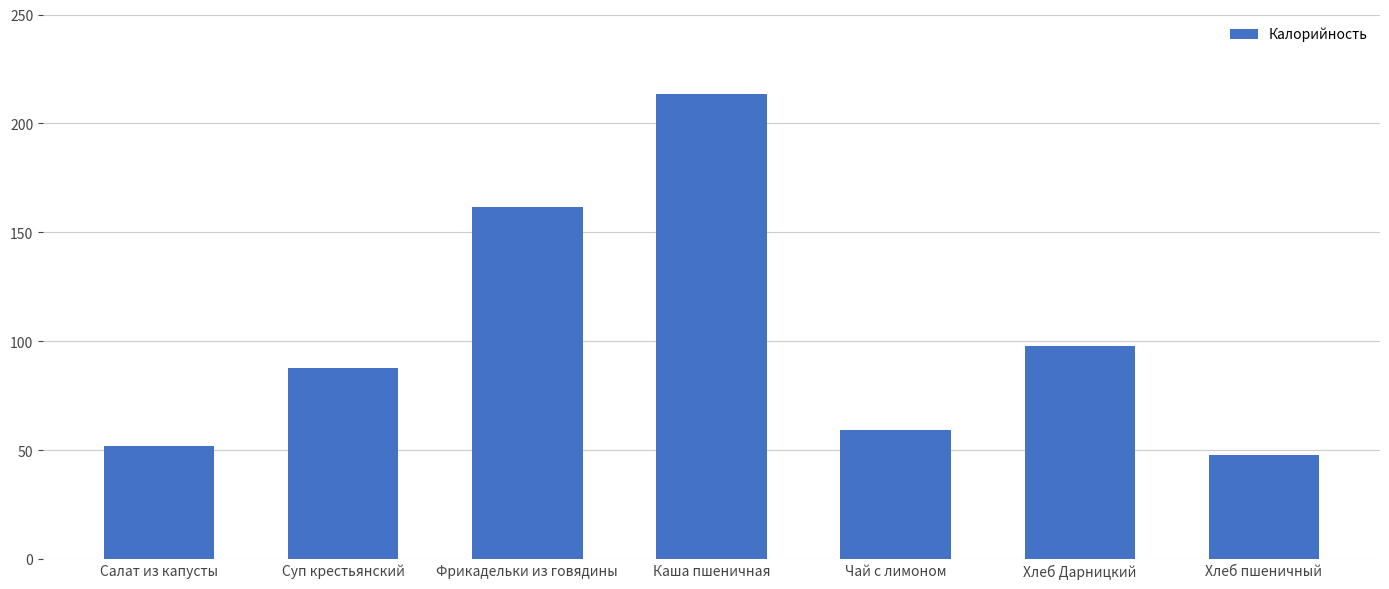

What is the difference between the maximum and second lowest values?

162.1